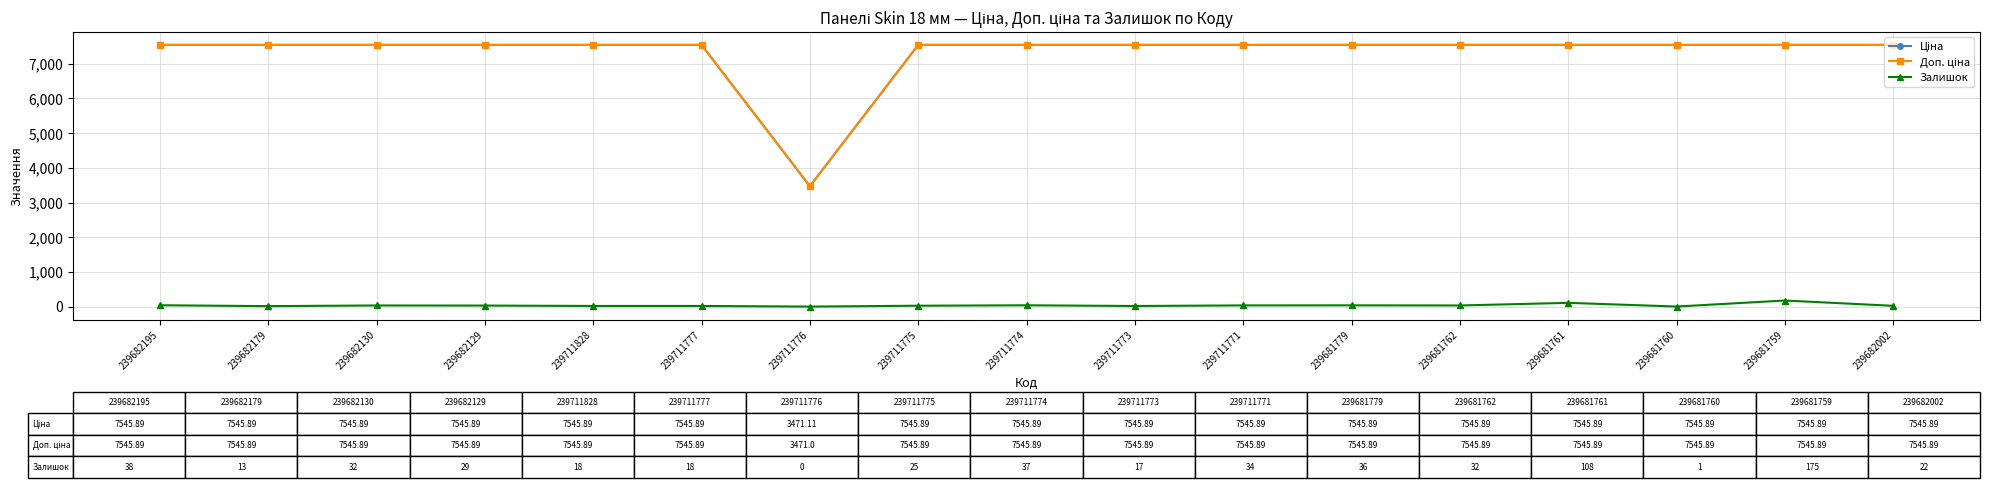

At how many categories does at least one series exceed 1814?

17